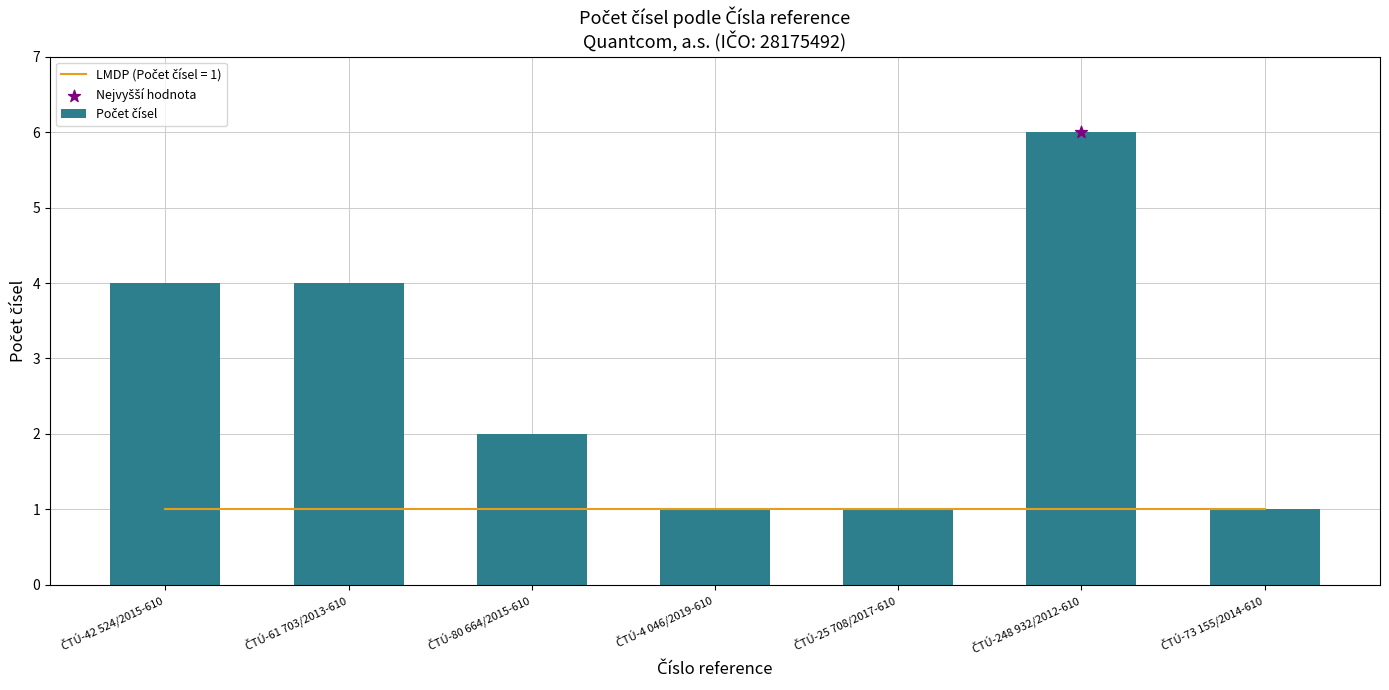

Between ČTÚ-61 703/2013-610 and ČTÚ-42 524/2015-610, which is larger?

ČTÚ-61 703/2013-610